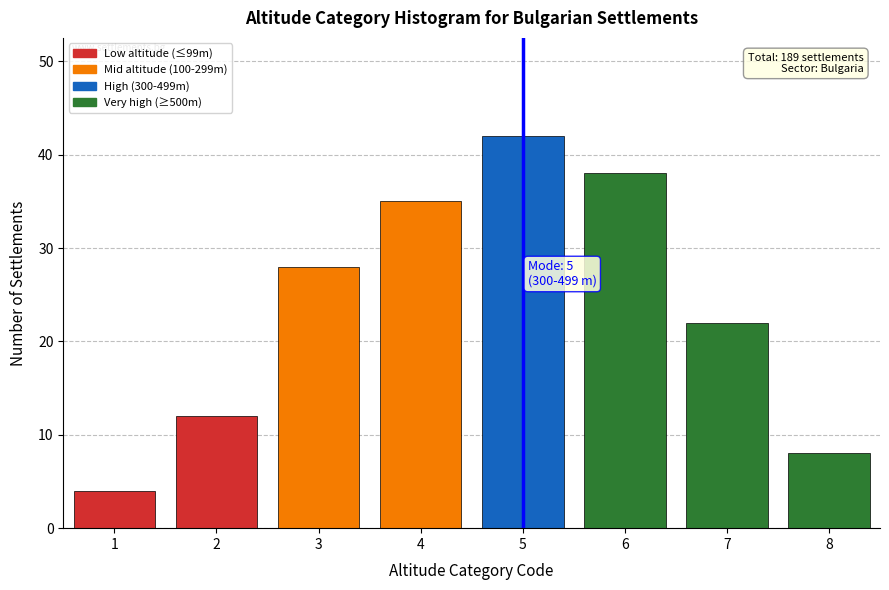

Reading left to right, what are all the values shown in this chart?

1=4	2=12	3=28	4=35	5=42	6=38	7=22	8=8